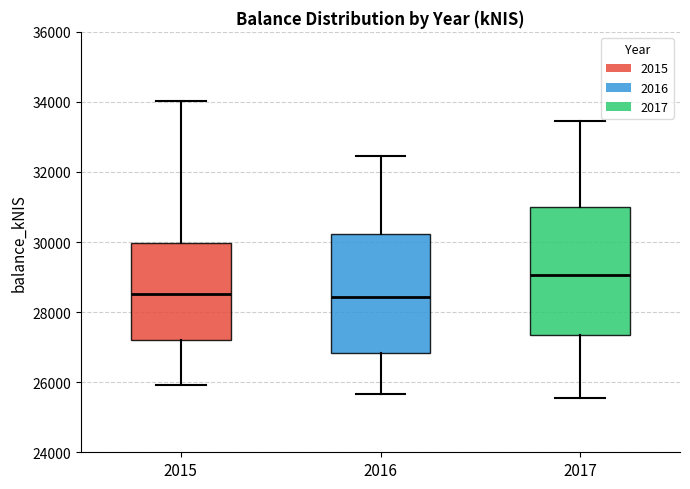

Where does the upper whisker of the box at x = 2016 end on the y-axis? The values are not printed on the chart, so give them approximately, as read against the axis.

32400